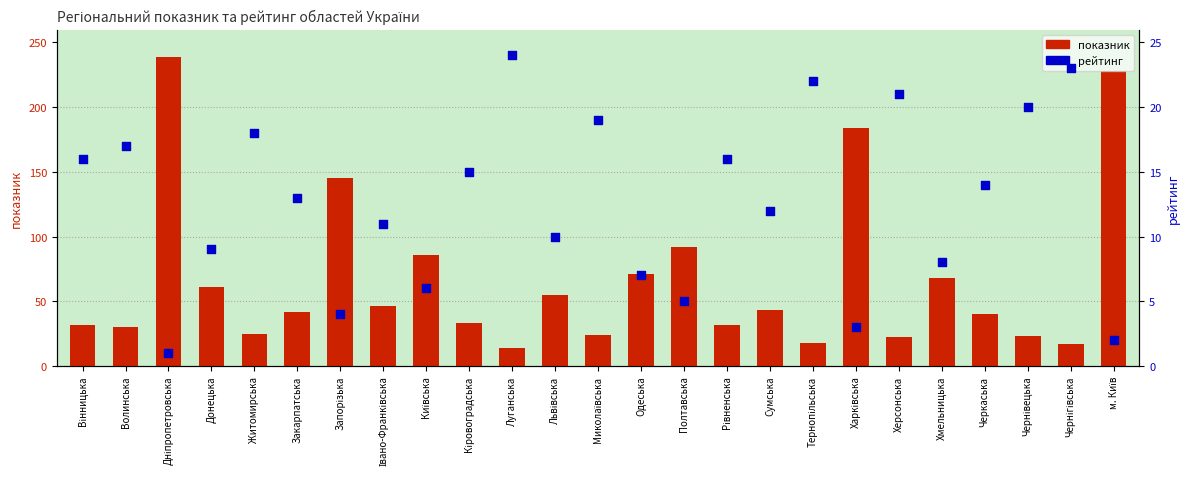

What are all the series names shown in the legend?

показник, рейтинг